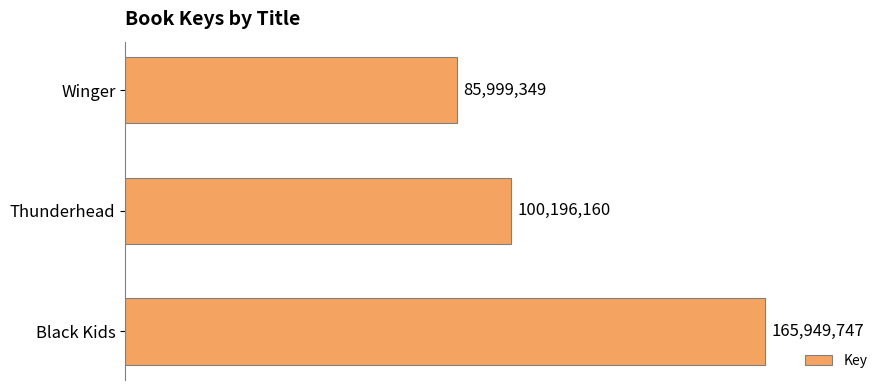

Are the bars horizontal?

Yes